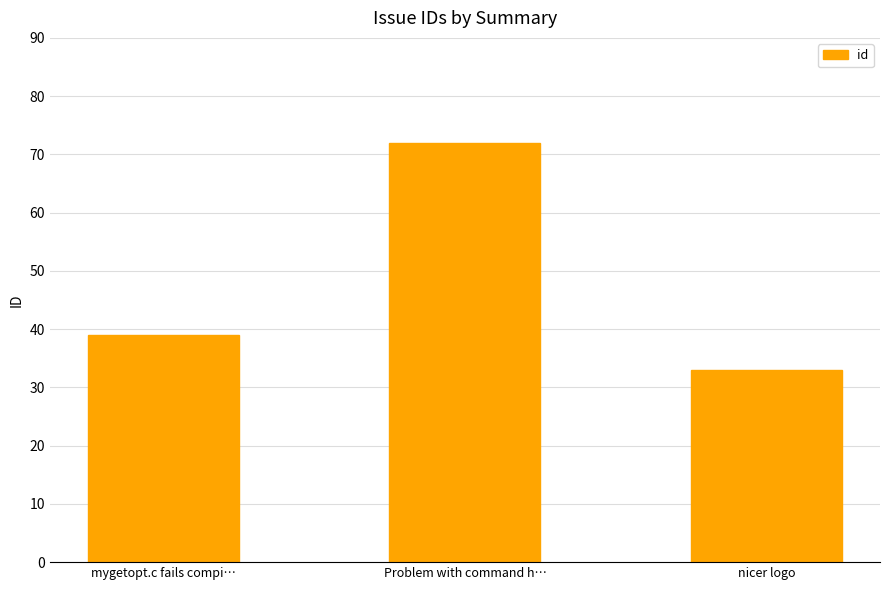

What is the sum of the values at nicer logo and mygetopt.c fails compi…?

72